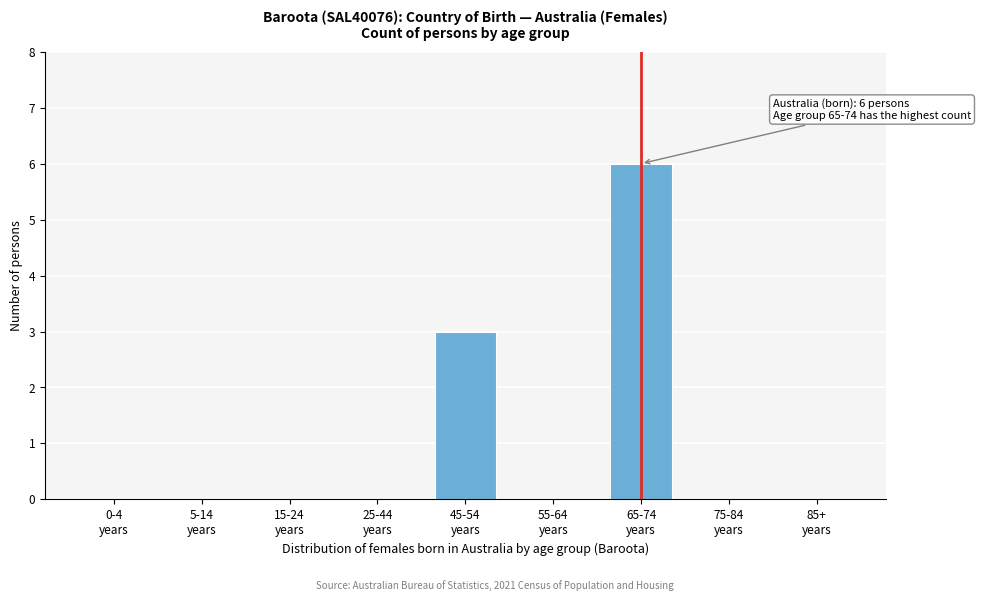

What is the greatest value displayed?

6